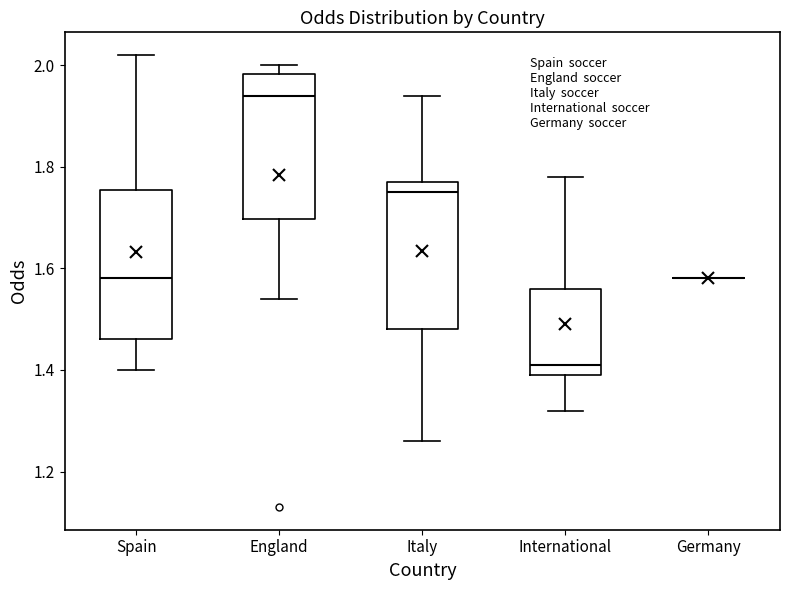

Reading left to right, read every box against the y-axis: the position of its median line, the range the box covers, and the ends of its whiskers. The values are not printed on the chart, so give them approximately, as read against the axis.

Spain: median 1.58, box 1.46 to 1.76, whiskers 1.40 to 2.02
England: median 1.94, box 1.70 to 1.98, whiskers 1.54 to 2.00
Italy: median 1.76, box 1.48 to 1.78, whiskers 1.26 to 1.94
International: median 1.42, box 1.40 to 1.56, whiskers 1.32 to 1.78
Germany: box collapsed to a line at 1.58, whiskers 1.58 to 1.58